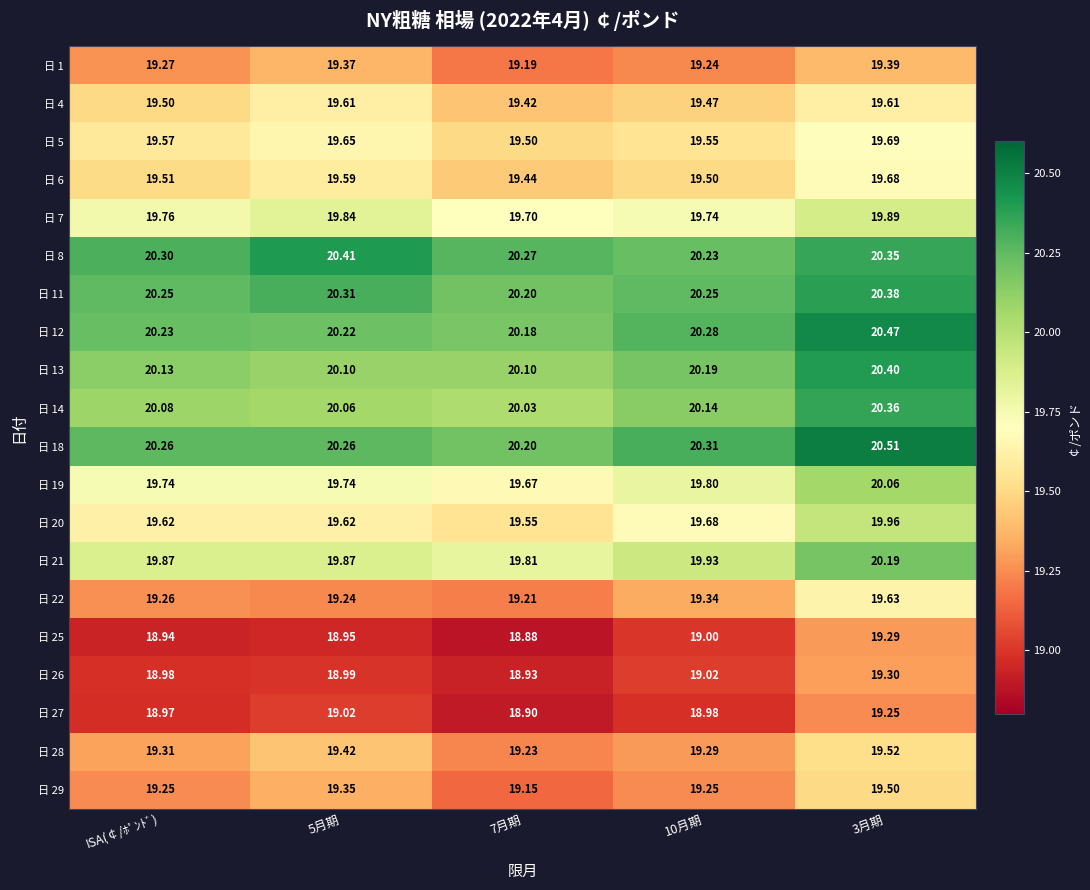

What is the difference between the highest and lowest values at ISA(￠/ﾎﾟﾝﾄﾞ)?

1.4